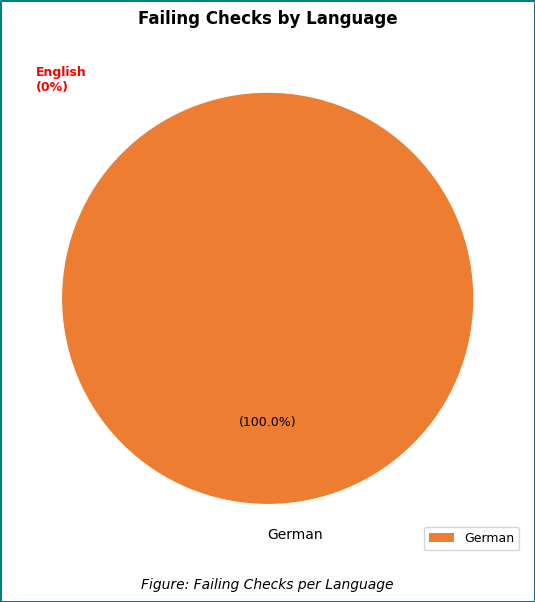

Rank the categories by value from lowest to highest.

German